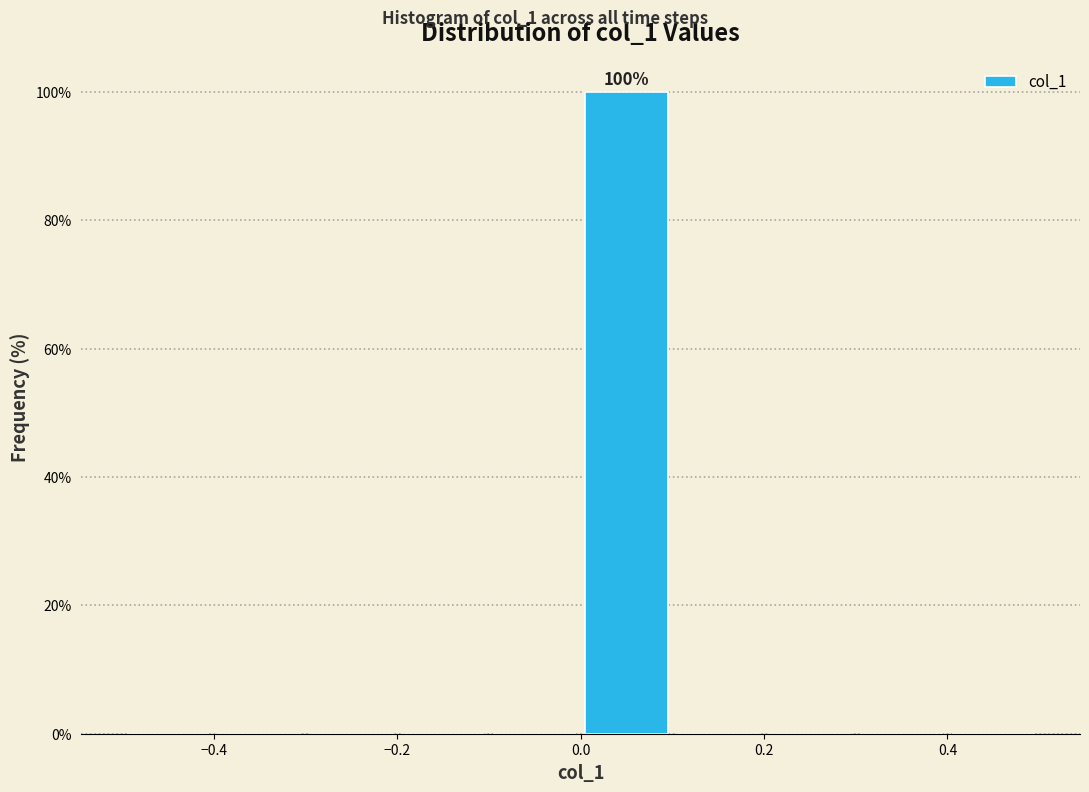

Which range on the x-axis has the tallest bar?

0.0 to 0.1